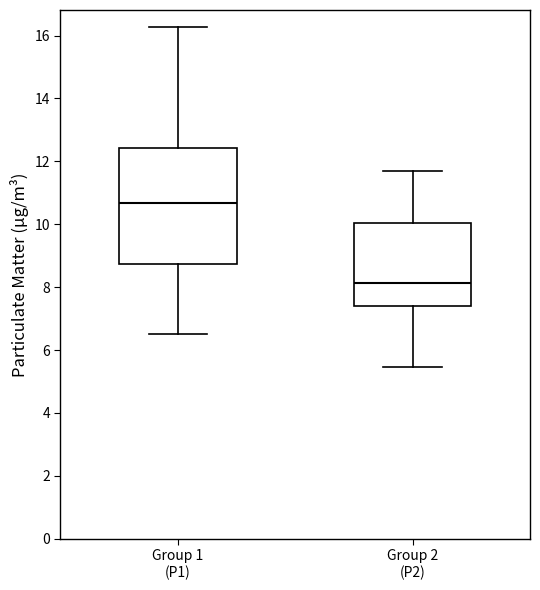

Reading left to right, transcribe this box plot: for each box, give where its median line is, the range the box spans, and where its two whiskers end, as read against the y-axis. The values are not printed on the chart, so give them approximately, as read against the axis.

Group 1 (P1): median 10.6, box 8.8 to 12.4, whiskers 6.6 to 16.2
Group 2 (P2): median 8.2, box 7.4 to 10.0, whiskers 5.4 to 11.6